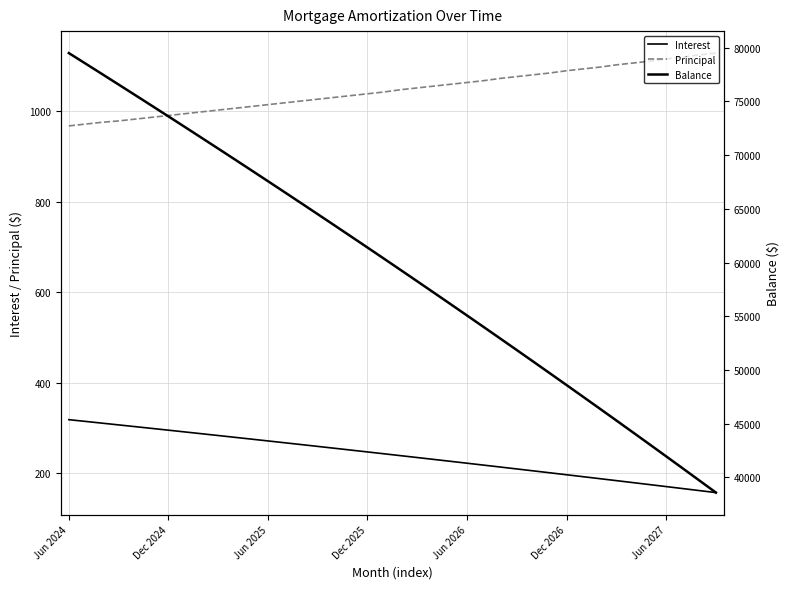

Does the chart have visible grid lines?

Yes